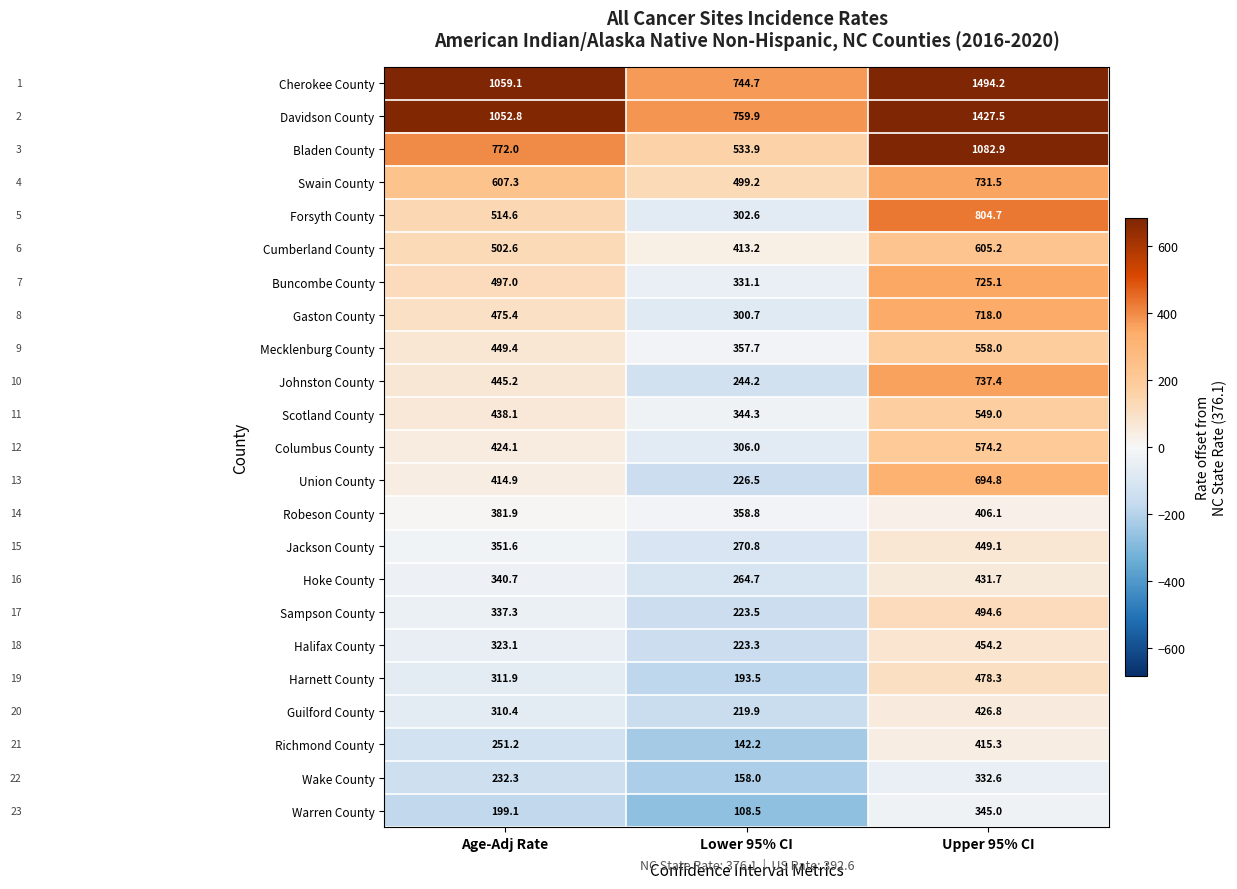

How many values in the Jackson County series exceed 351?

2